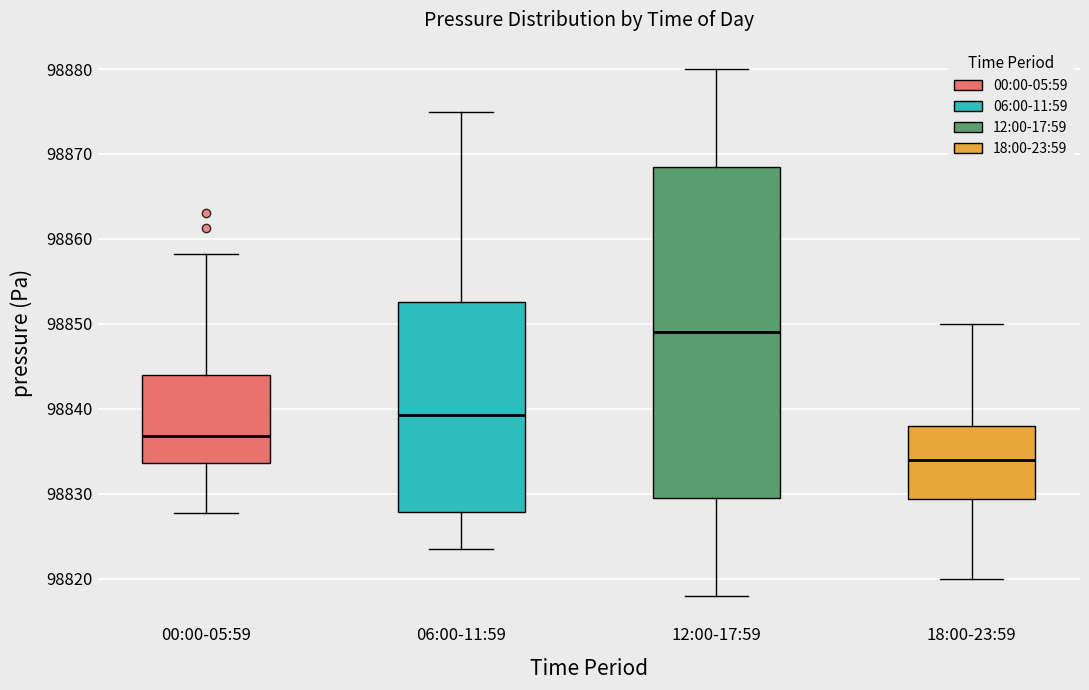

Comparing the boxes themselves (not the whiskers), which one is the tallest?

12:00-17:59